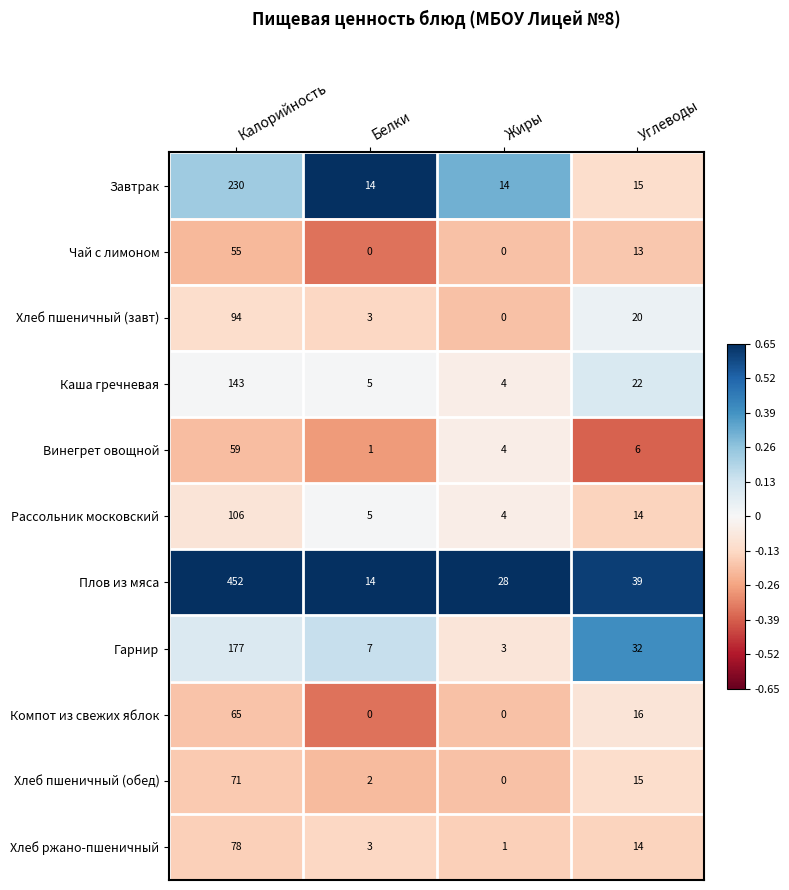

At how many categories does at least one series exceed 0?

4